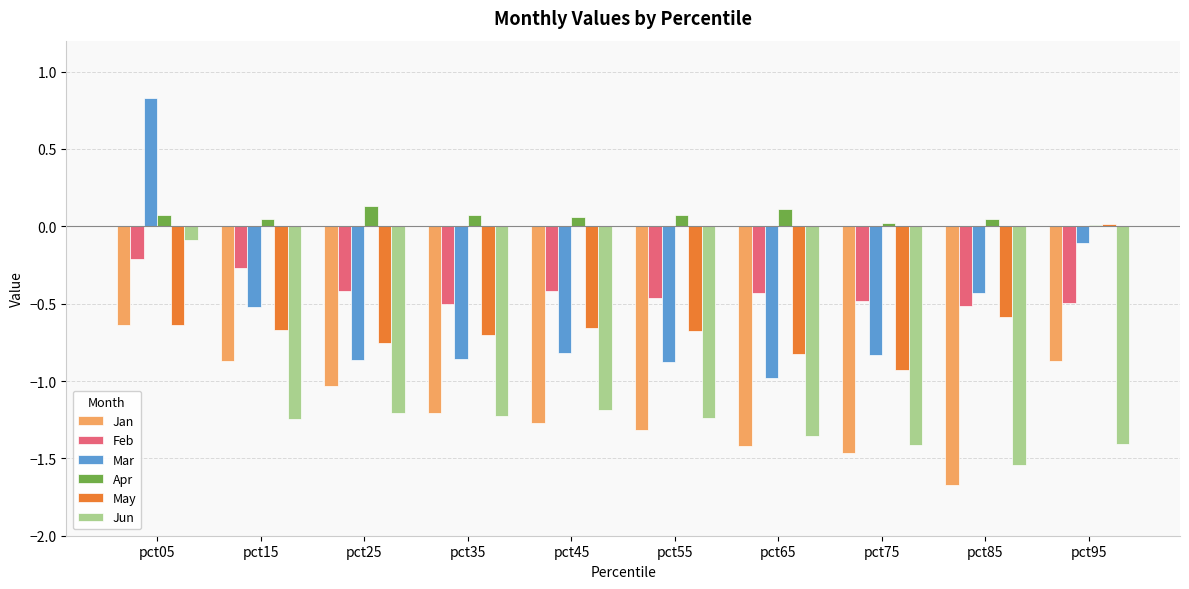

Which label corresponds to the largest value in the chart?

pct05